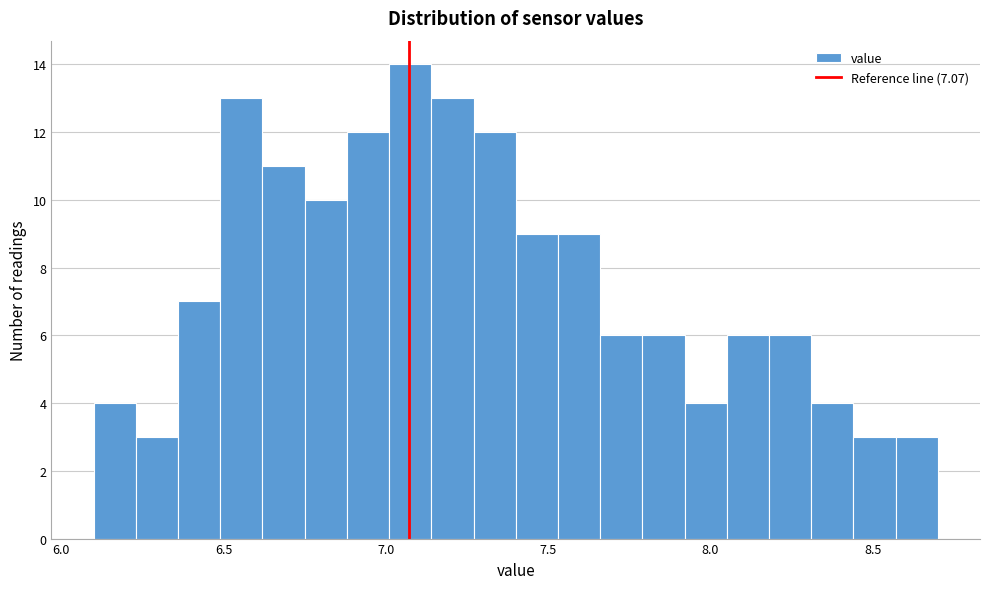

Read against the x-axis, roughly where is the centre of the tallest bar?

7.10